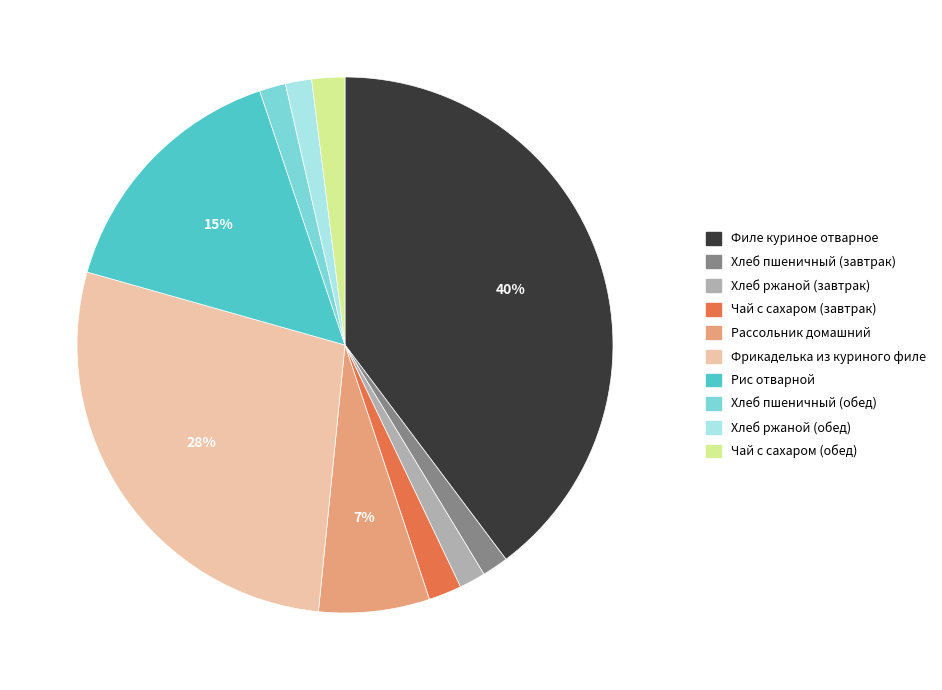

How many slices are in this pie chart?

10